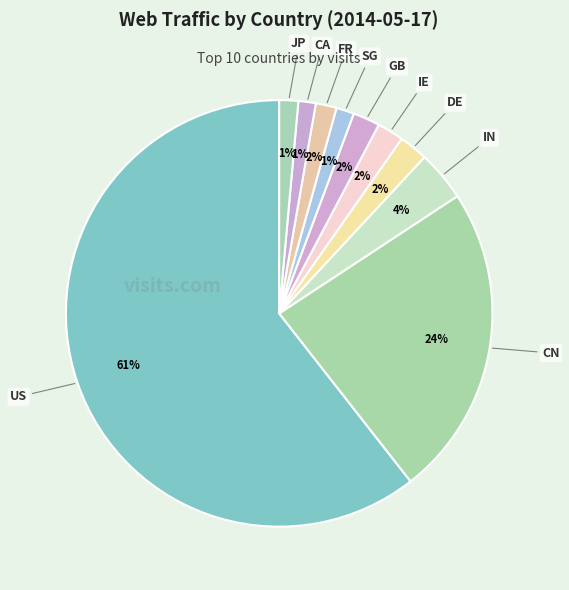

To the nearest percent, what is the average slice percentage?

10%